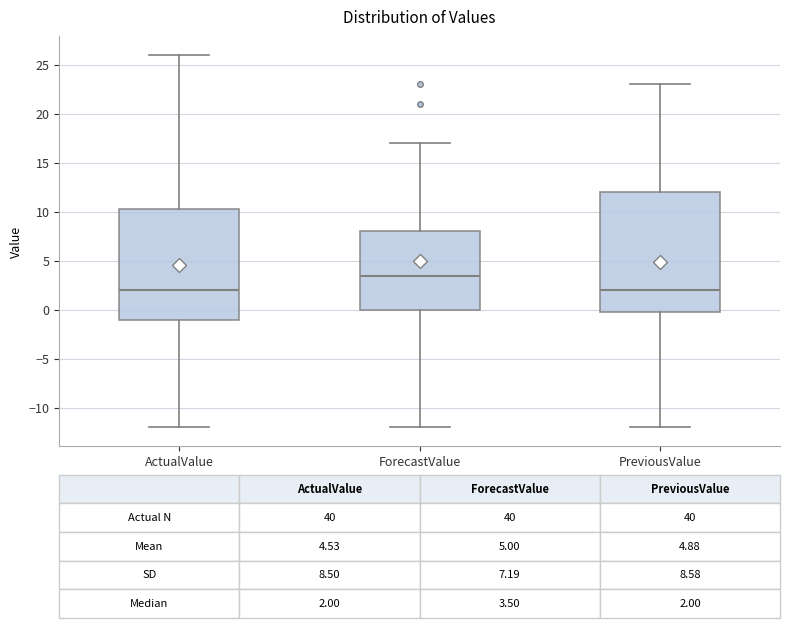

Which box has the highest median line?

ForecastValue